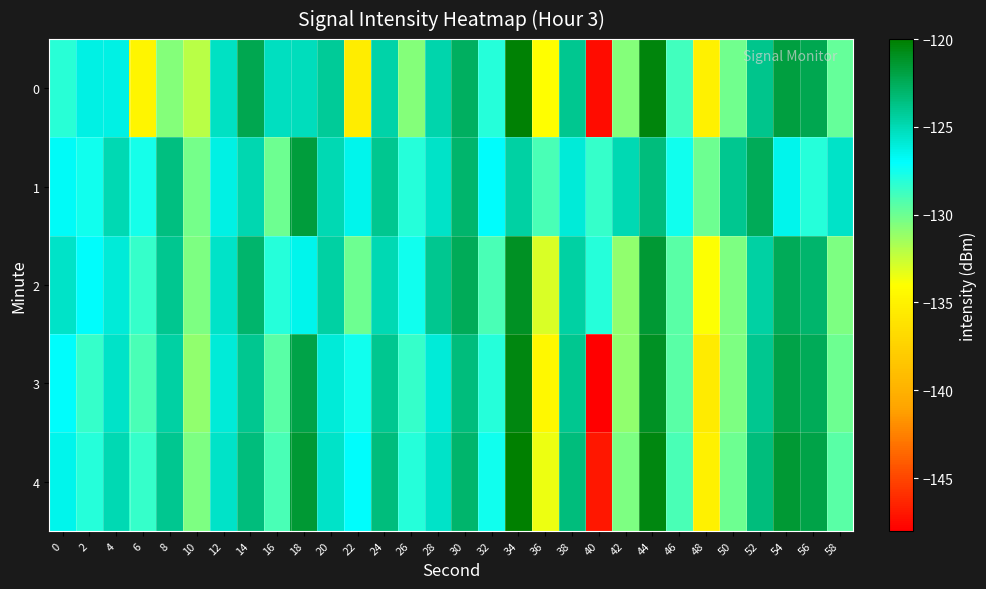

What is the maximum value shown in the chart?

-120.0